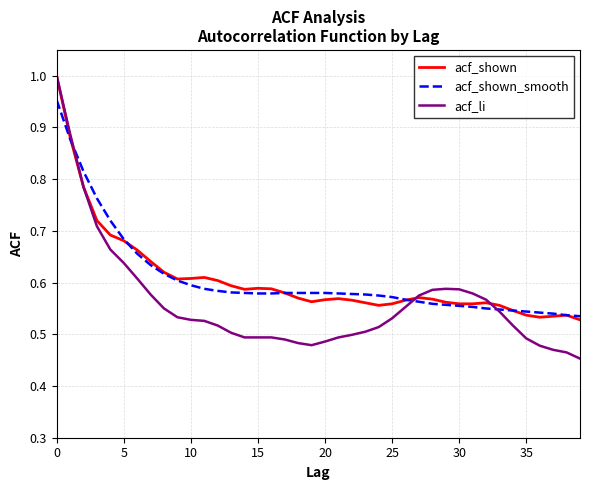

At how many categories does at least one series exceed 0?

40